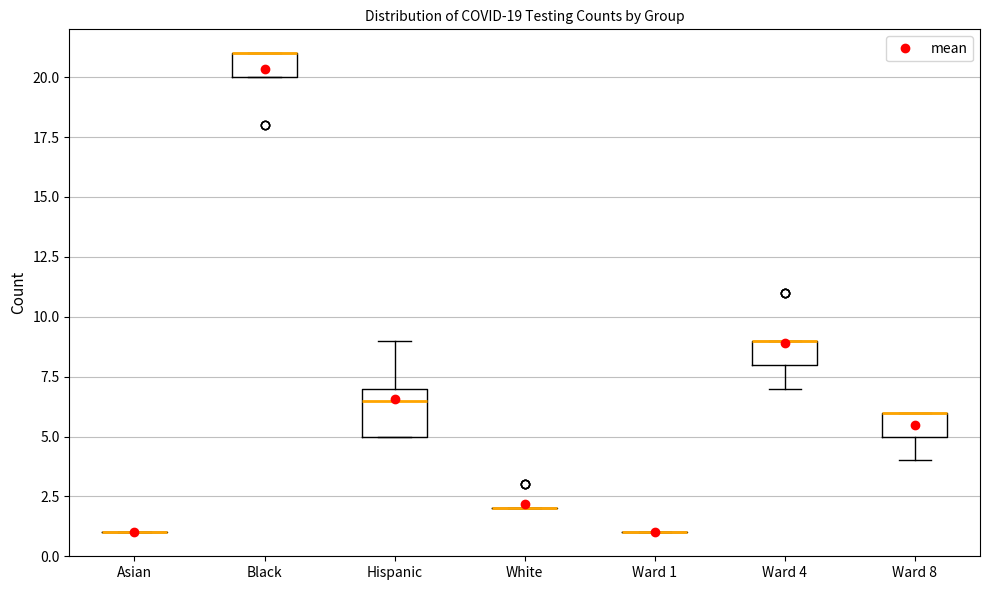

Which box is the tallest, from its lower edge to its upper edge?

Hispanic